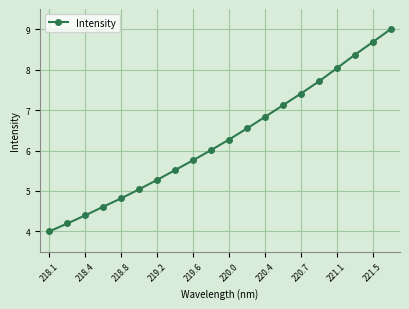

What is the greatest value displayed?

9.0